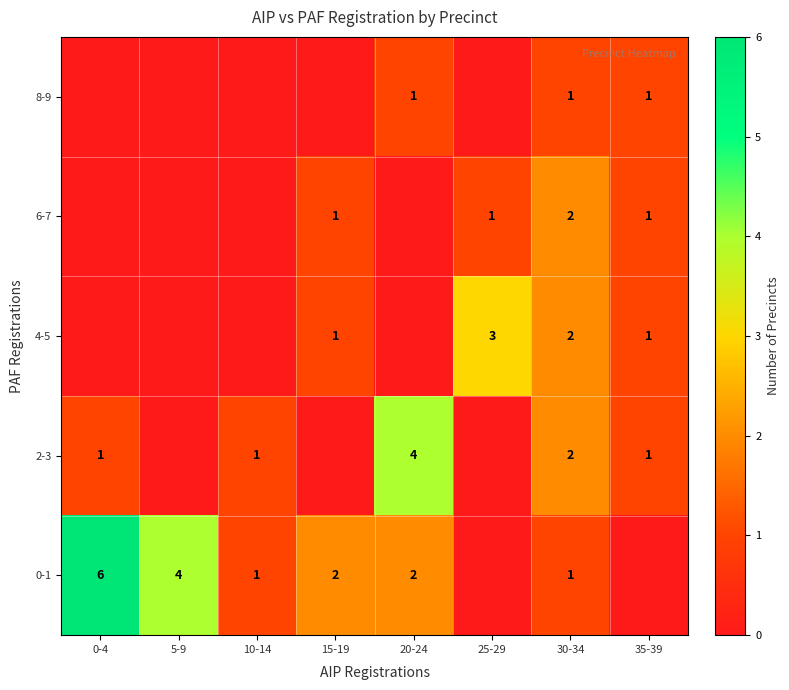

What is the greatest value displayed?

6